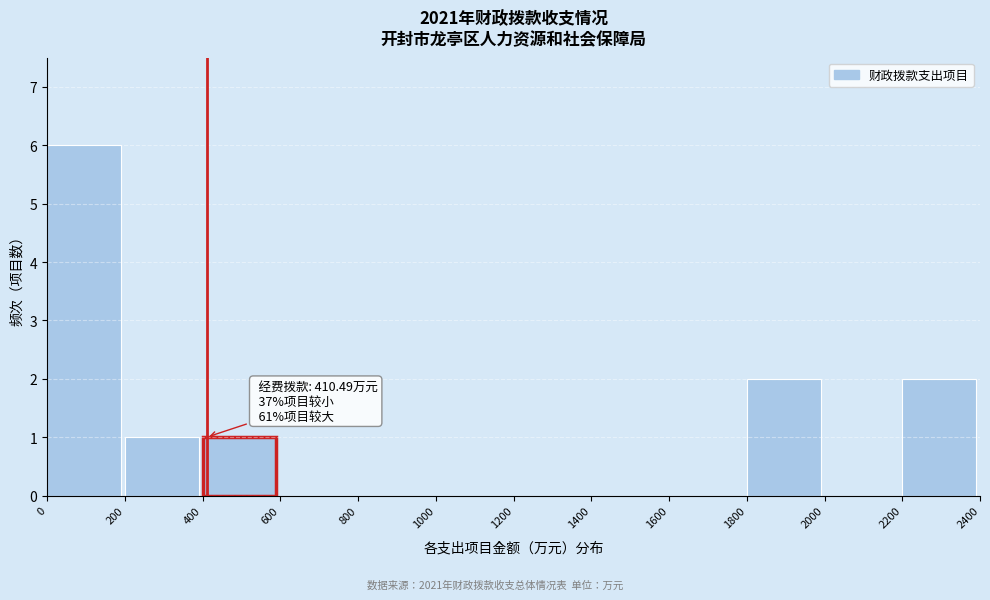

Which range on the x-axis has the tallest bar?

0 to 200